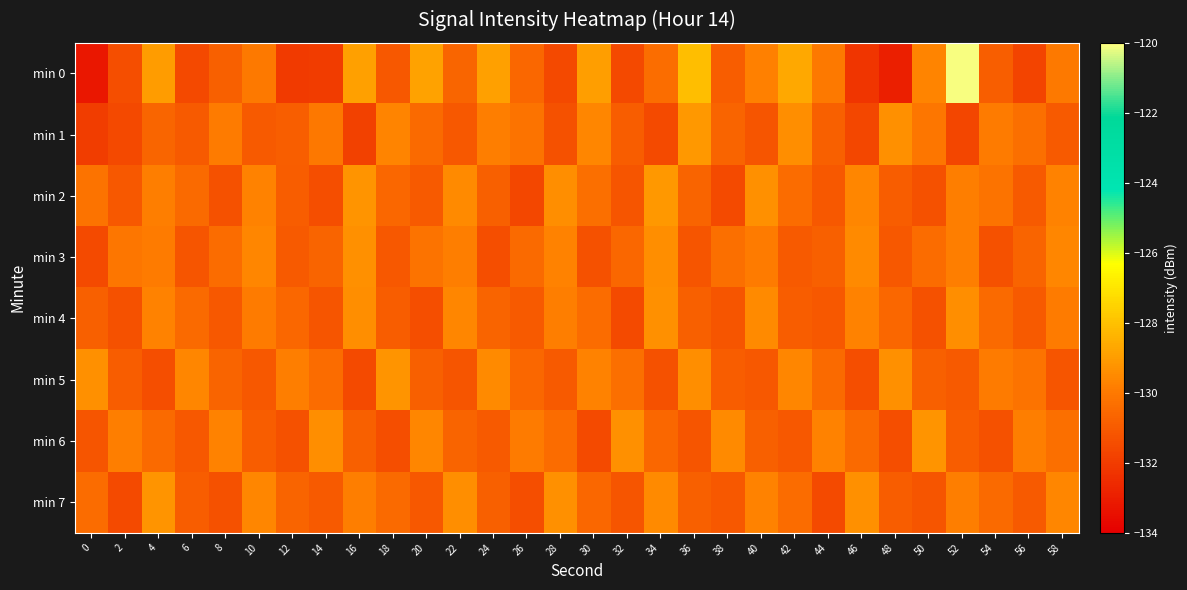

Which series has the largest range (max minus min)?

min 0